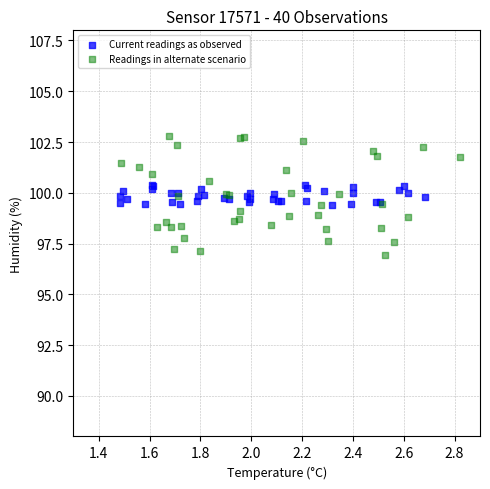

Which series reaches the maximum Y coordinate?

Readings in alternate scenario